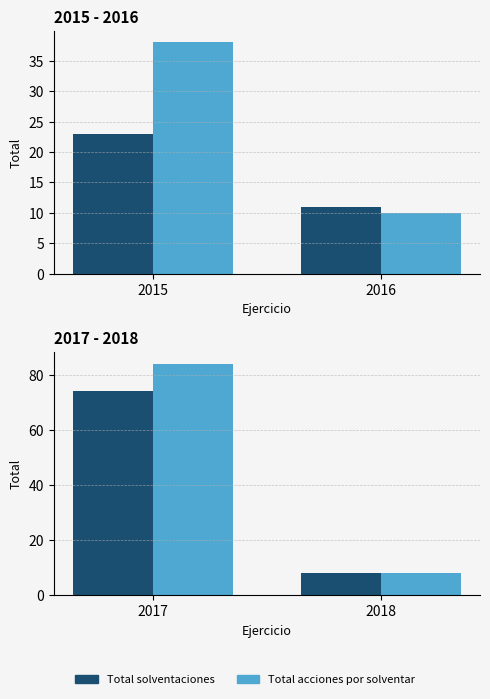

Does the chart contain stacked bars?

No